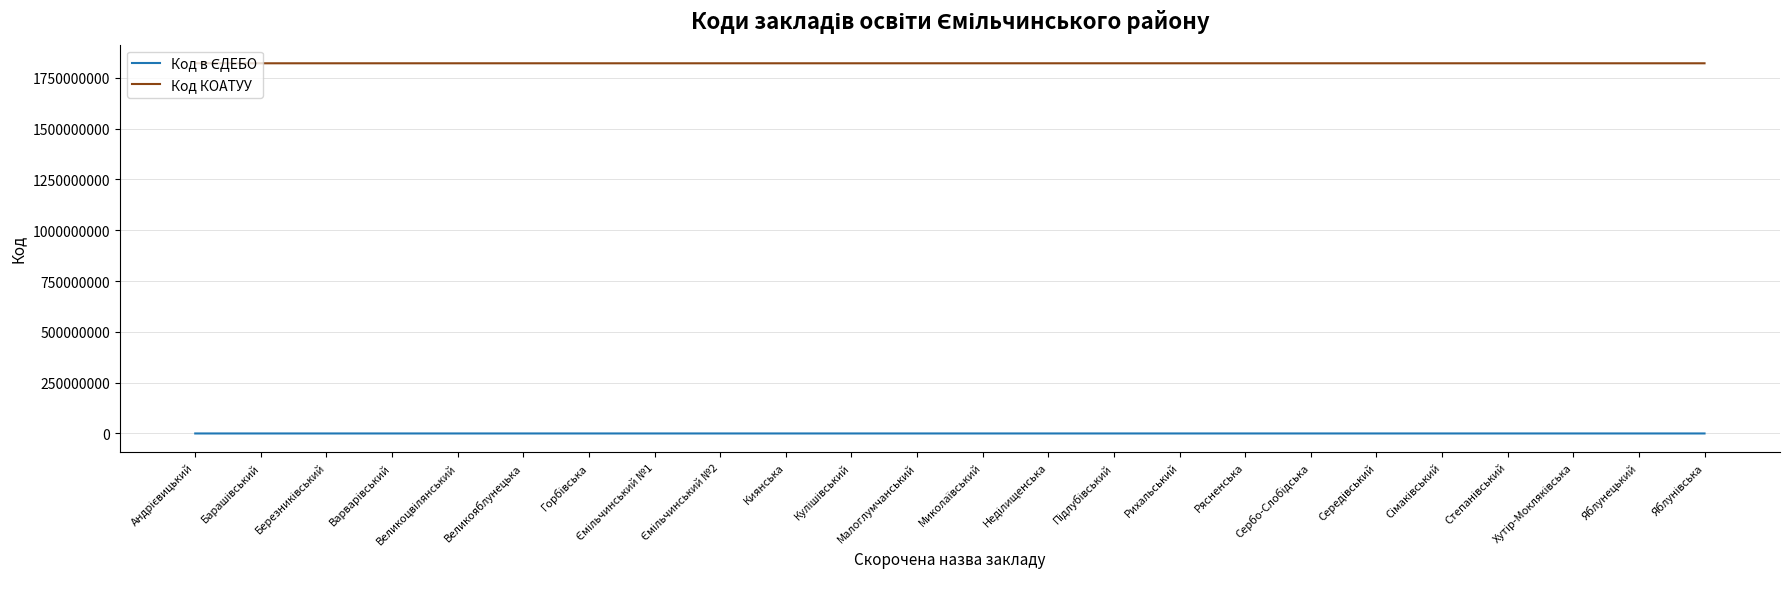

How many series are shown in this chart?

2